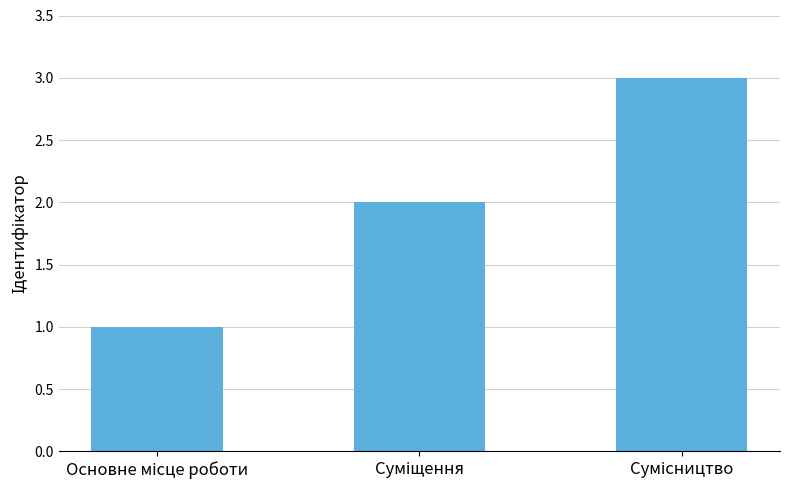

Count the number of categories in the chart.

3